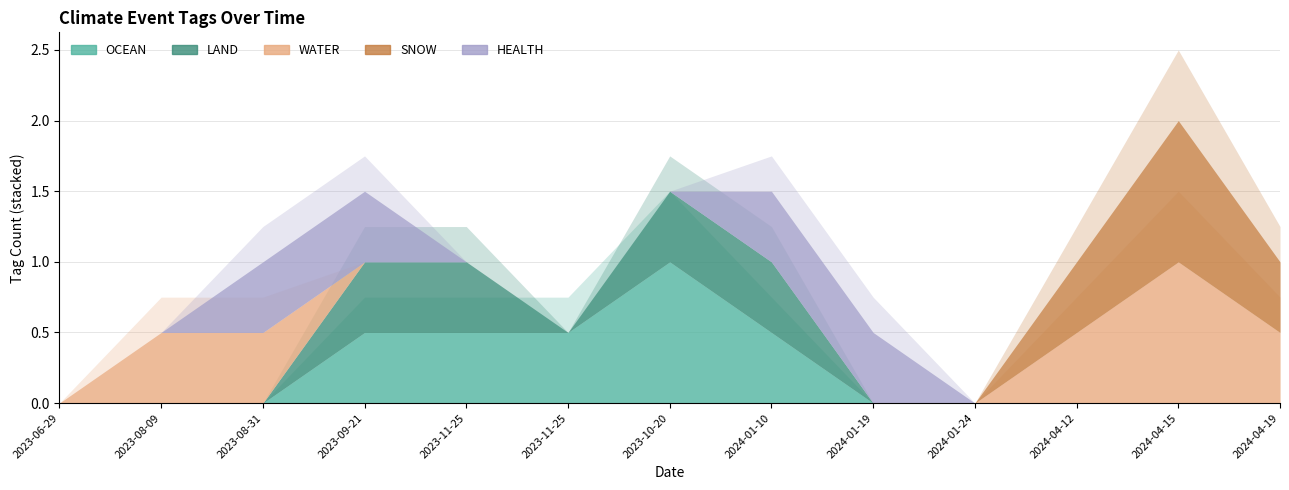

Is the value of LAND at 2024-04-19 greater than the value of OCEAN at 2023-10-20?

No